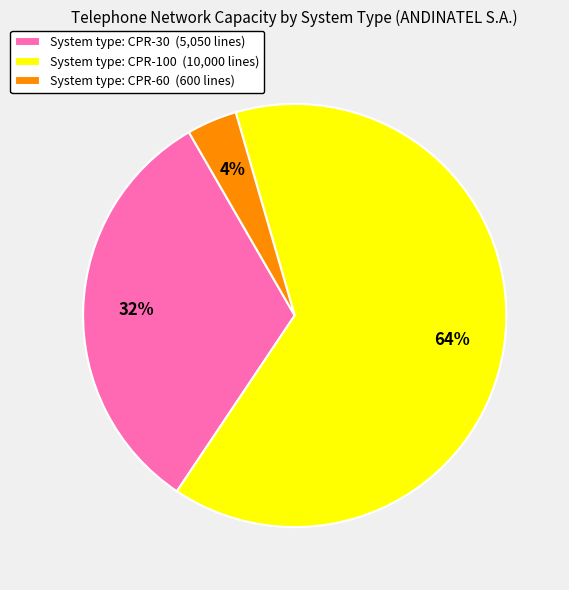

To the nearest percent, what is the difference between the System type: CPR-100 (10,000 lines) and System type: CPR-60 (600 lines) slice percentages?

60%